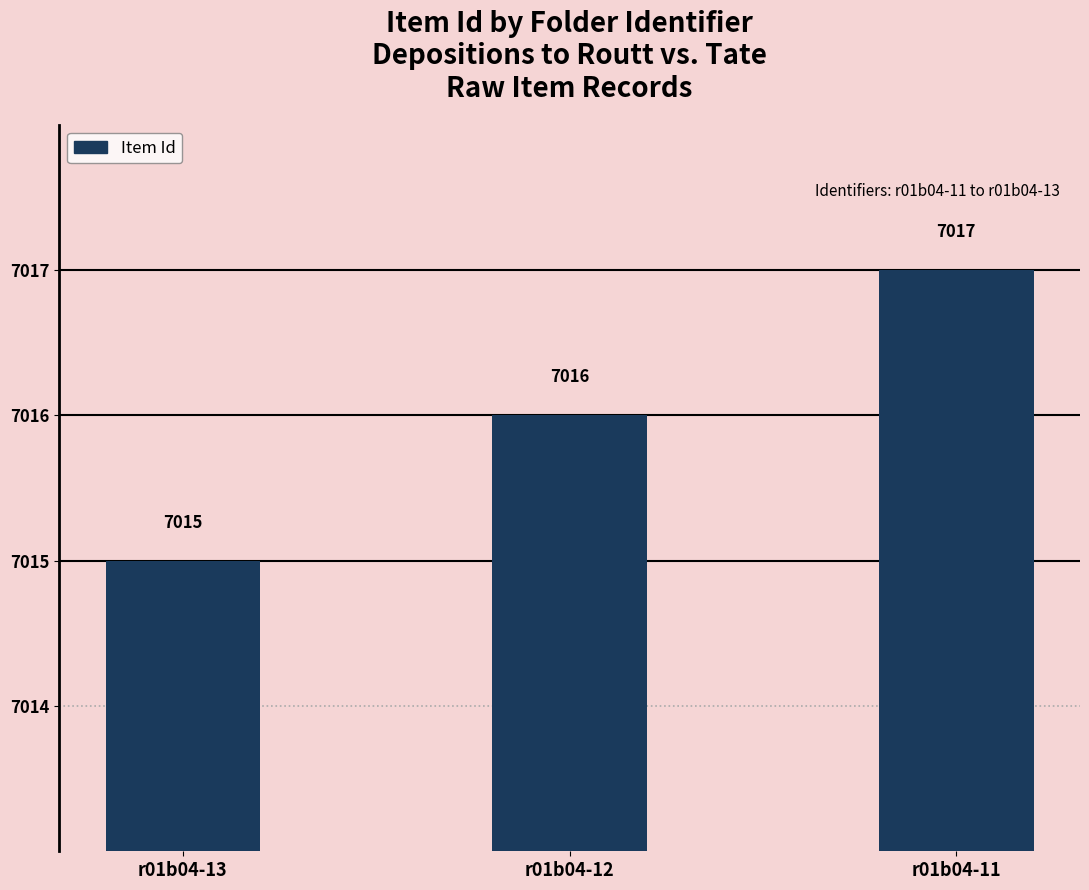

How many series are shown in this chart?

1